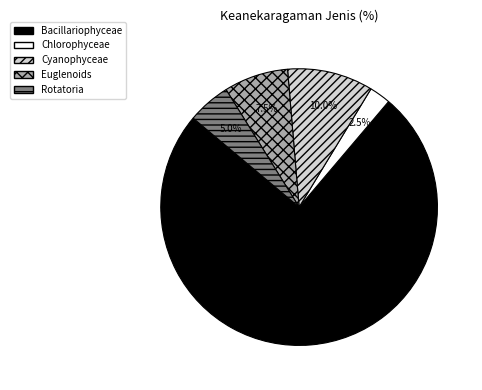

Rank the categories by value from lowest to highest.

Chlorophyceae, Rotatoria, Euglenoids, Cyanophyceae, Bacillariophyceae